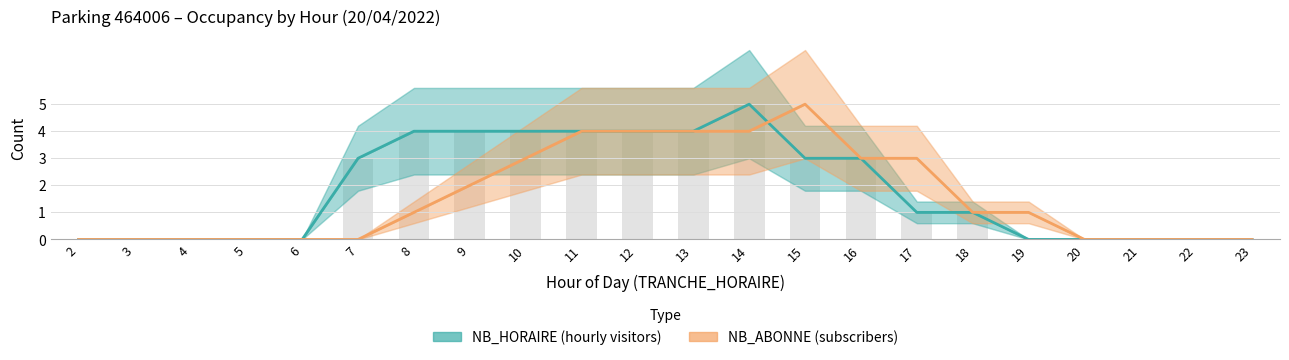

What is the total value across all series at 15?

8